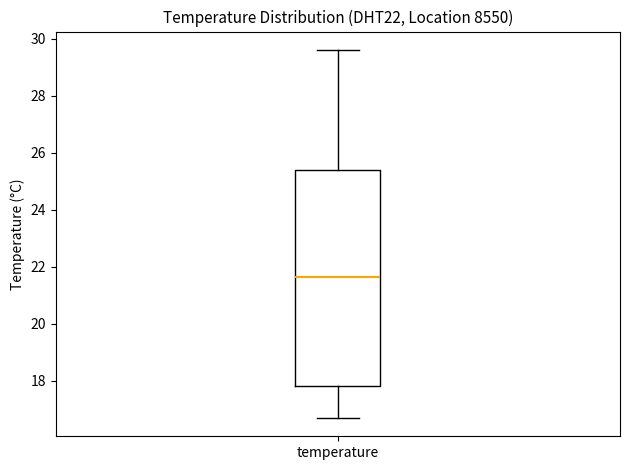

Where is the upper edge of the box for temperature on the y-axis? The values are not printed on the chart, so give them approximately, as read against the axis.

25.4